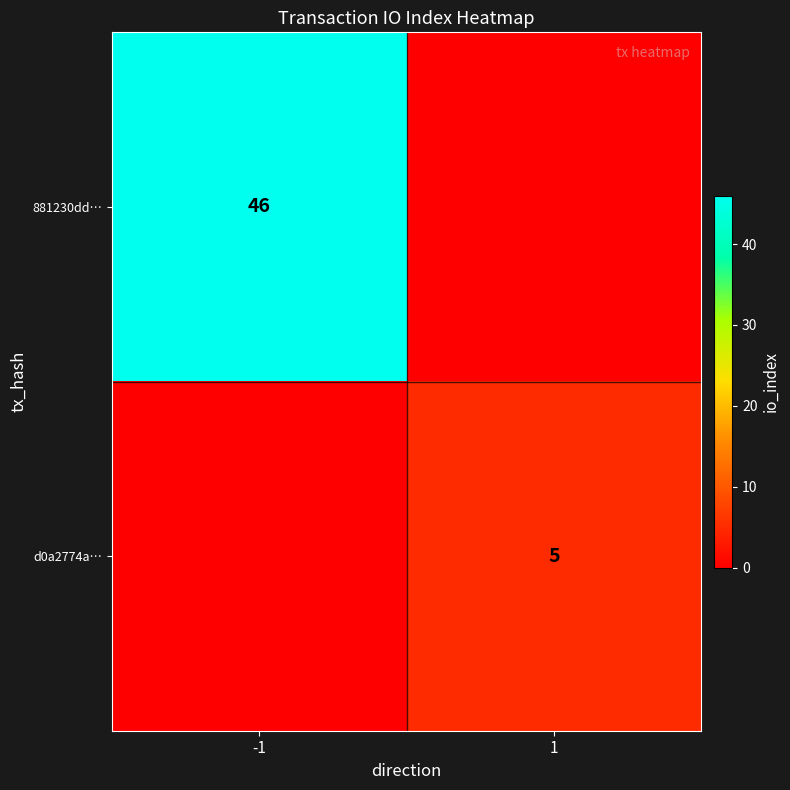

The value of 881230dd… at -1 is 64. True or false?

False